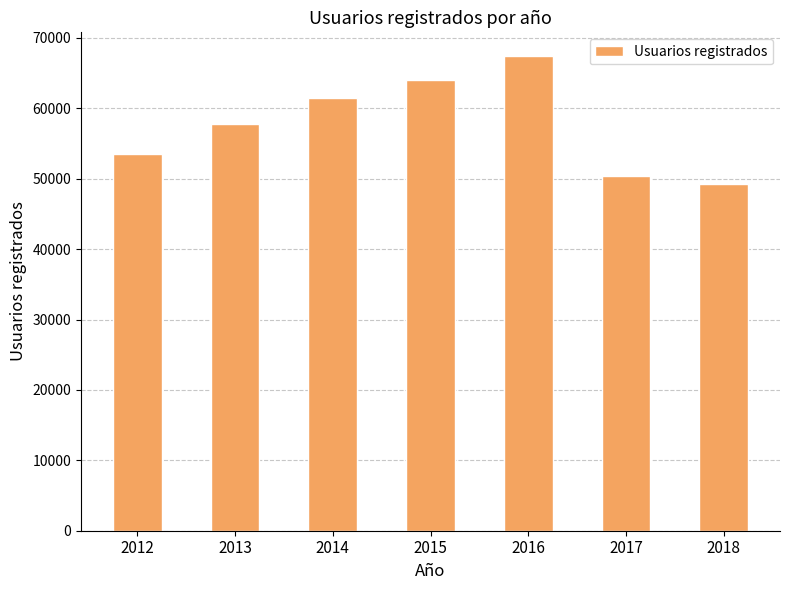

The value at 2015 is 114494. True or false?

False